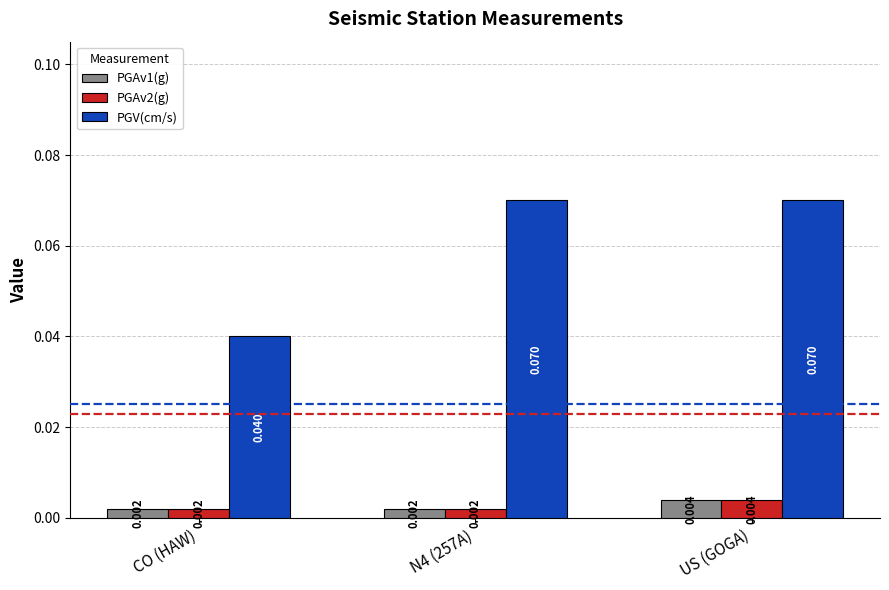

Which series has the largest total across all categories?

PGV(cm/s)